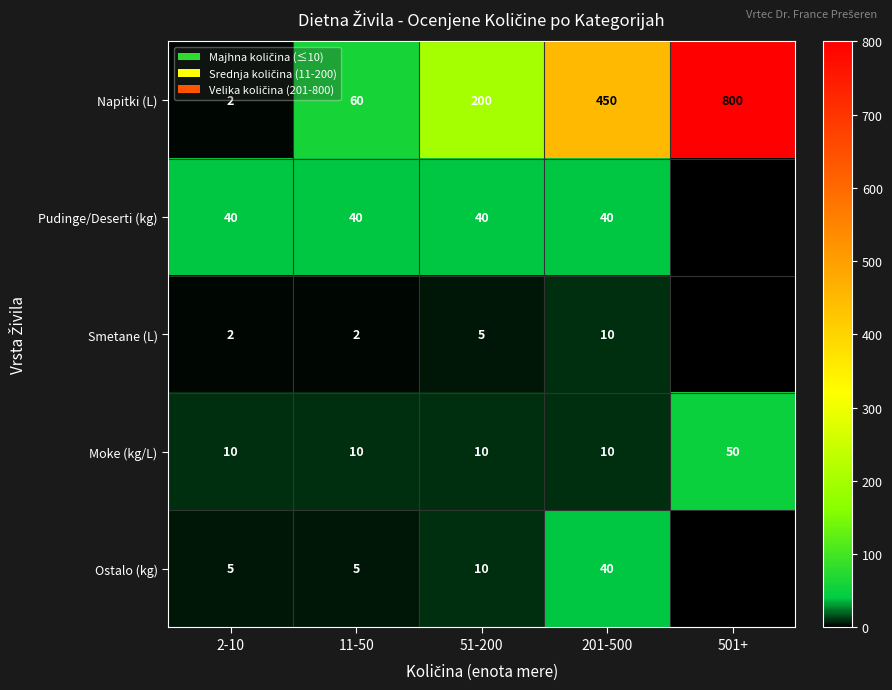

Where is Napitki (L) nearest to the value 401?

201-500